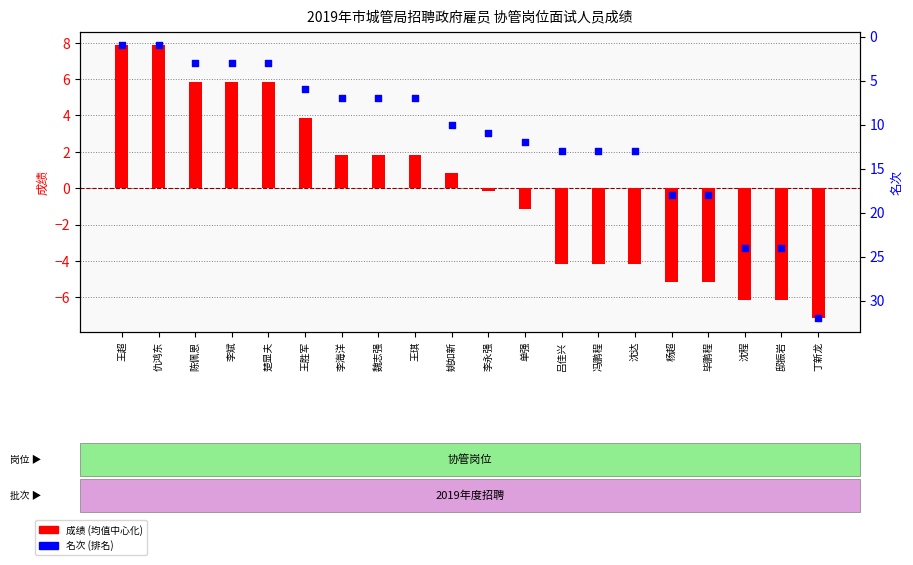

What is the total value across all series at 冯鹏程?

8.8